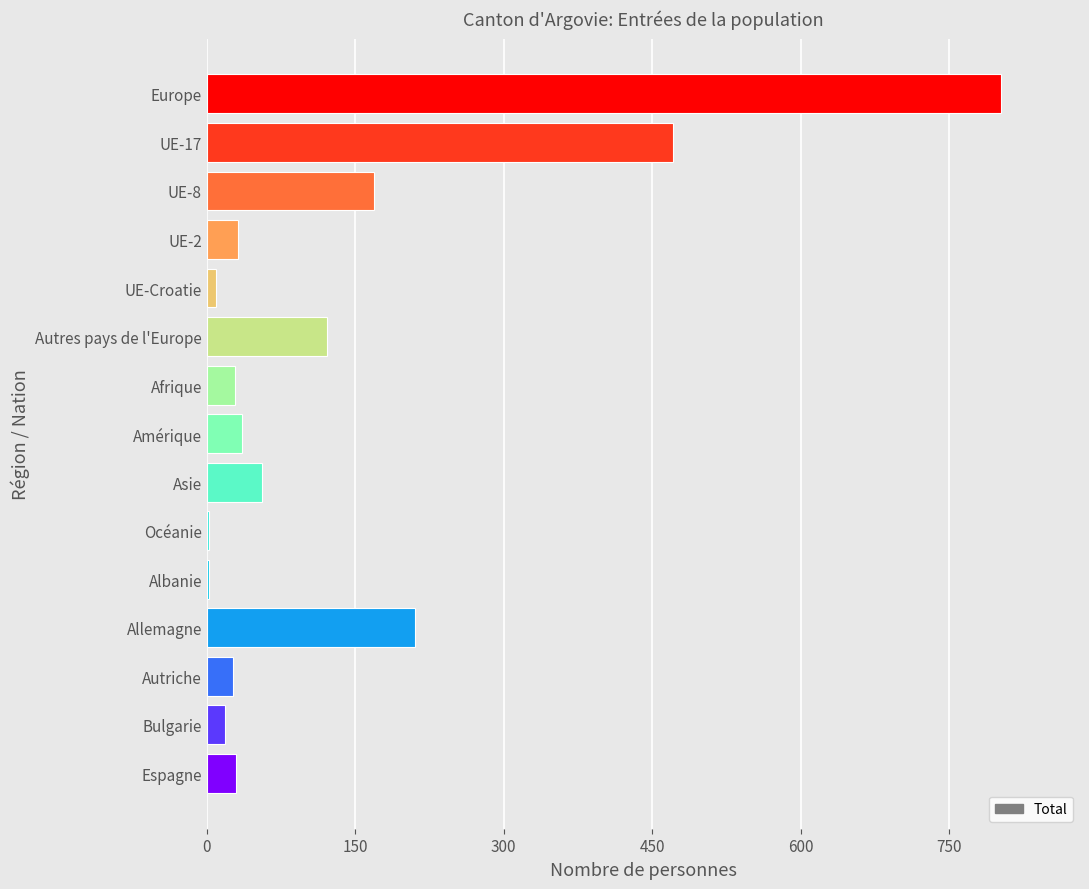

How many data points does each series have?

15